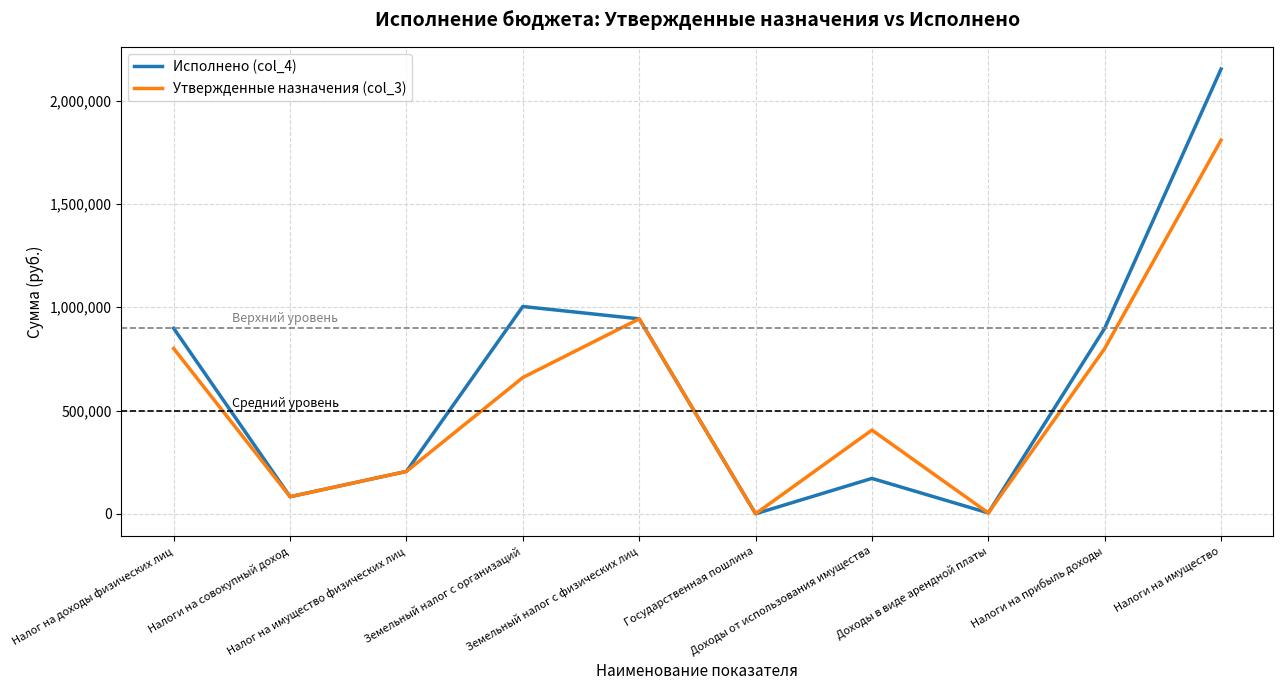

After their last crossing, which series has the higher values: Исполнено (col_4) or Утвержденные назначения (col_3)?

Исполнено (col_4)